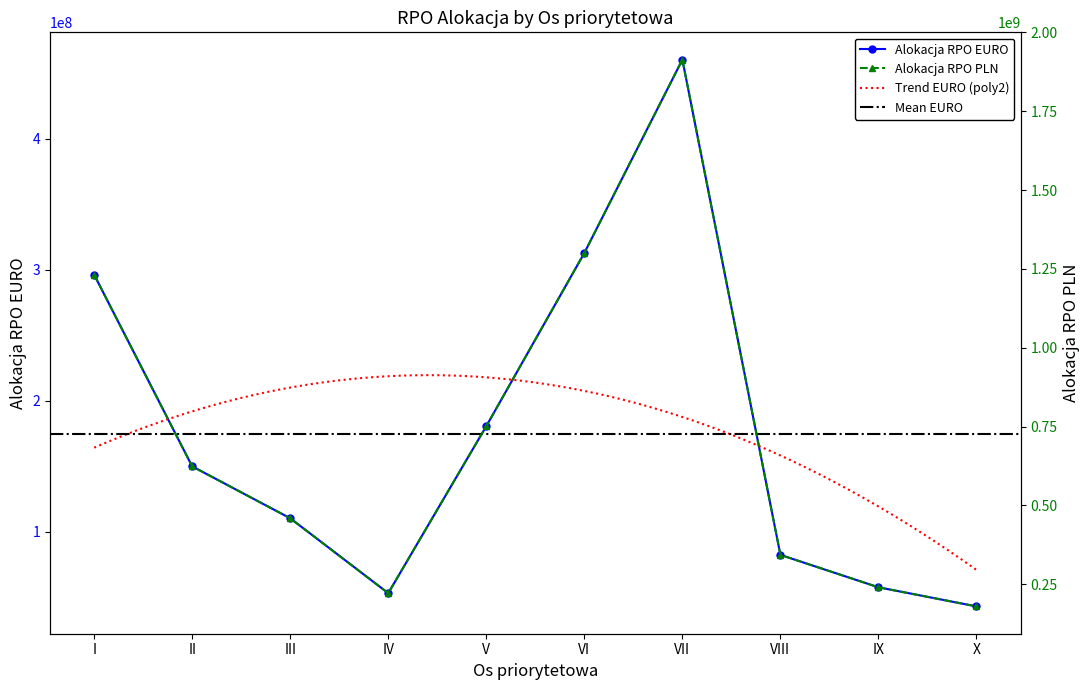

What is the value of the Alokacja RPO PLN point at the 8th from the left?

342943592.0